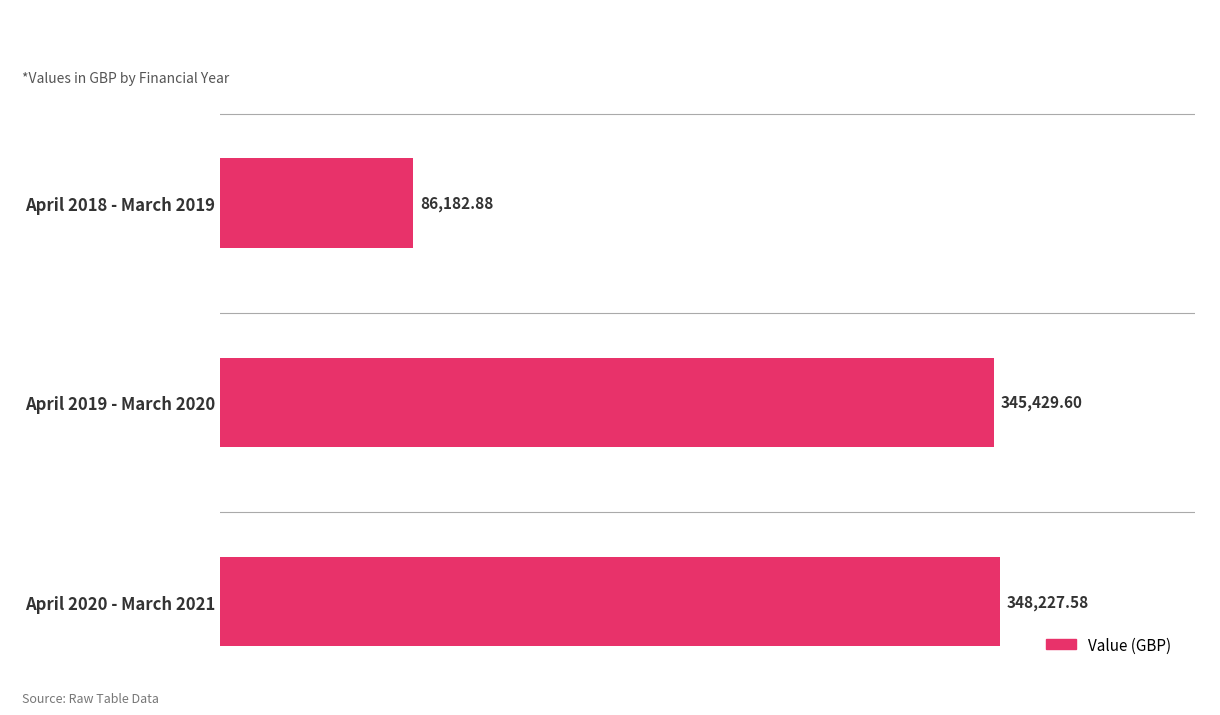

What is the difference between the maximum and second lowest values?

2798.0